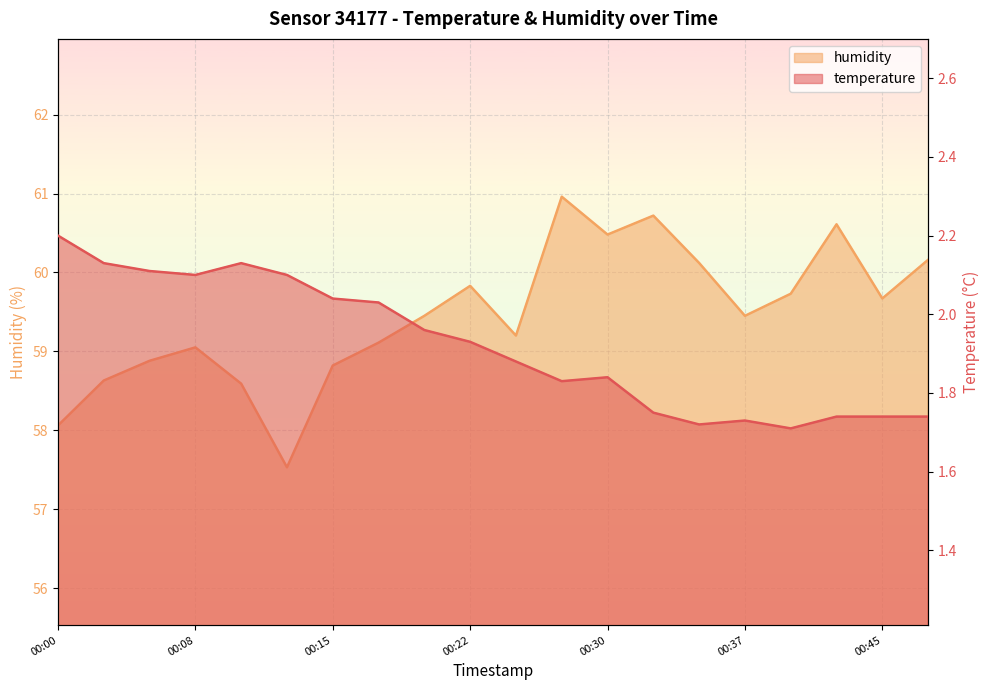

Where does the humidity series first go above 59?

00:08